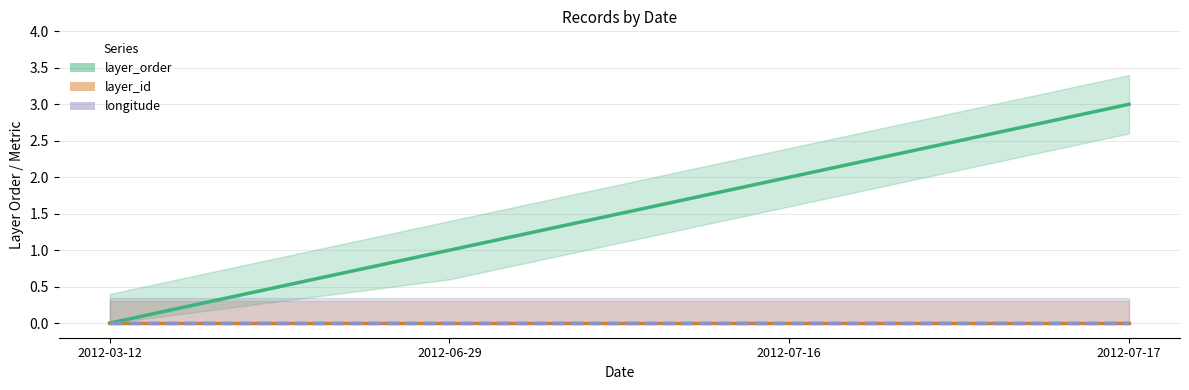

What is the label of the 4th point from the left?

2012-07-17